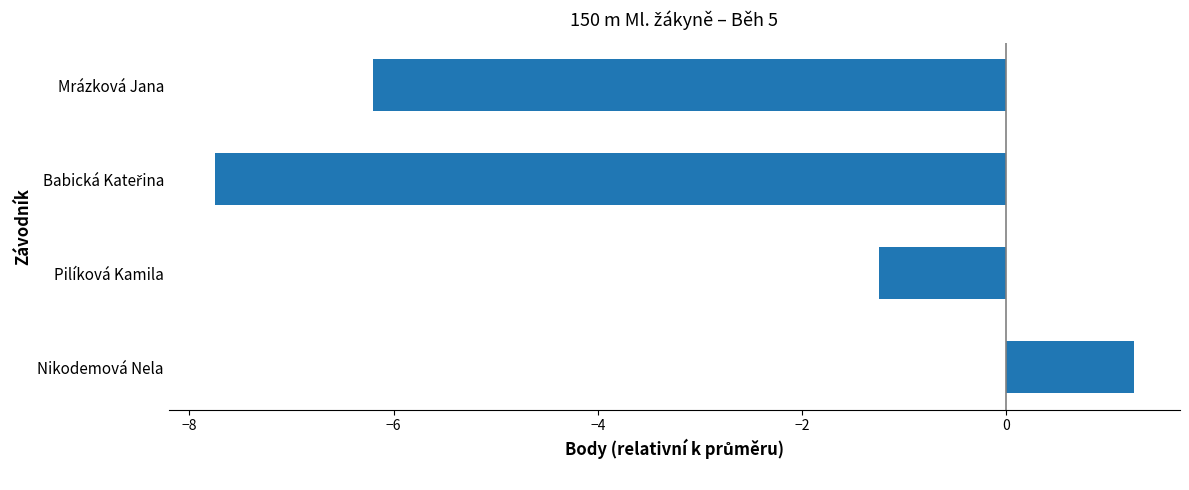

How many values are above zero?

1